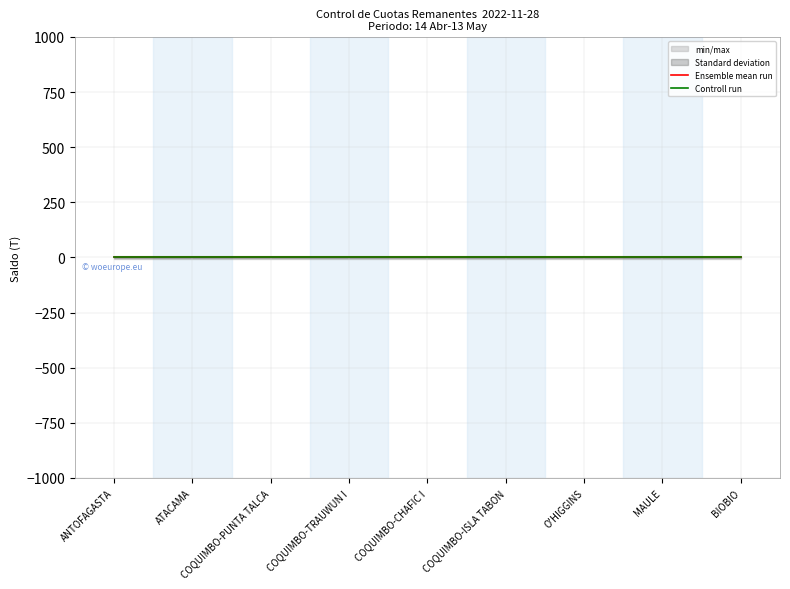

Is the value of Ensemble mean run at ANTOFAGASTA greater than the value of Controll run at COQUIMBO-PUNTA TALCA?

No